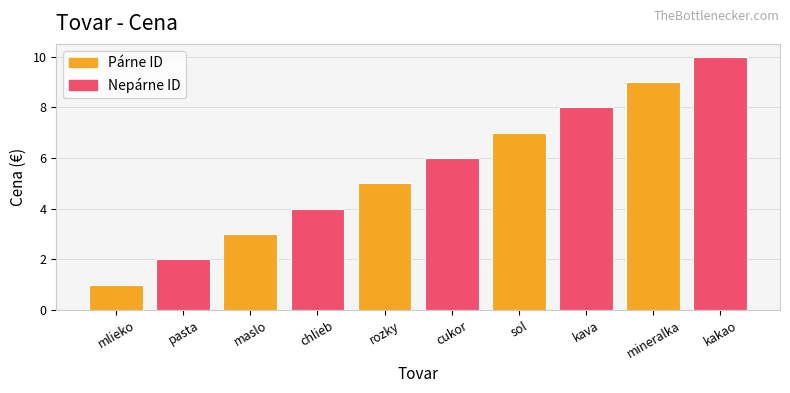

Which label corresponds to the largest value in the chart?

kakao